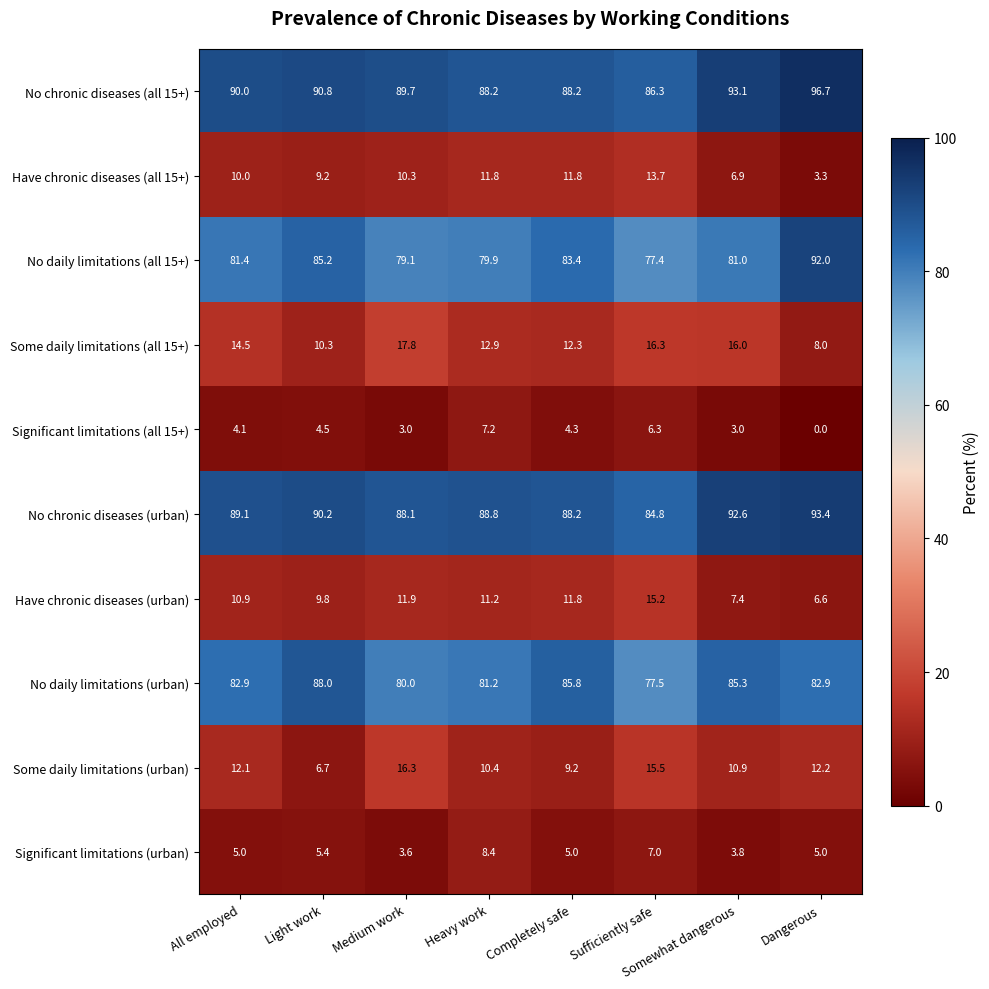

What is the total value across all series at Light work?

400.1